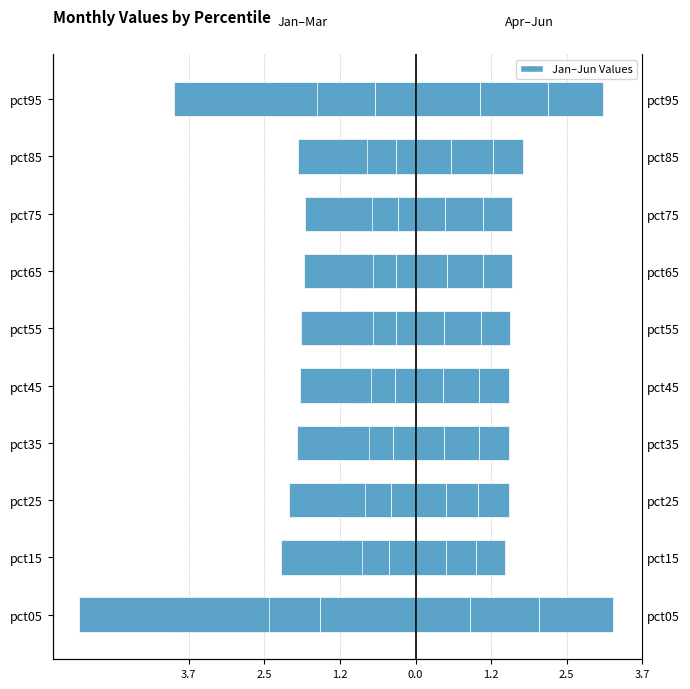

Count the number of categories in the chart.

10